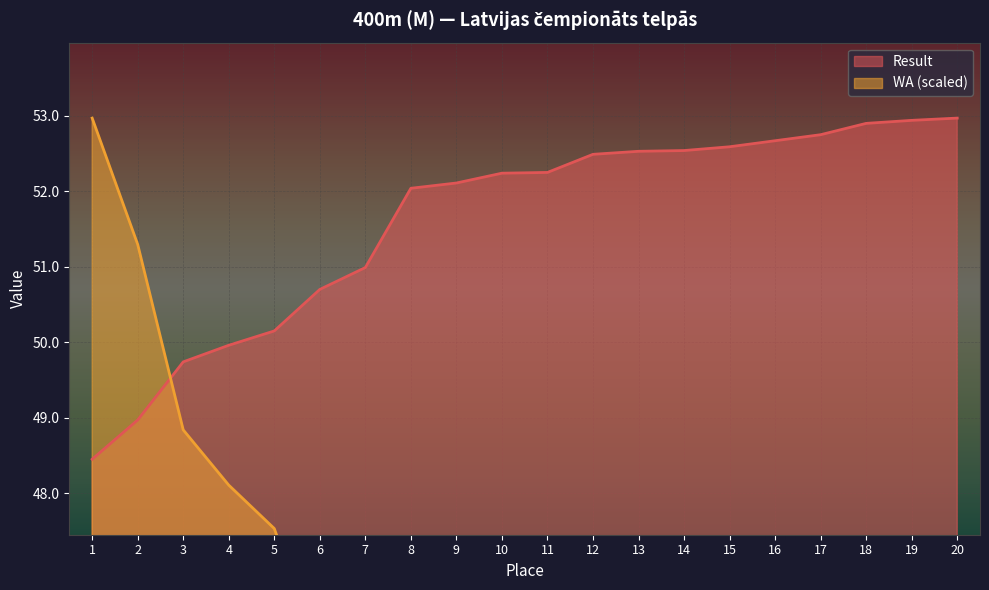

How many lines are shown in the chart?

2